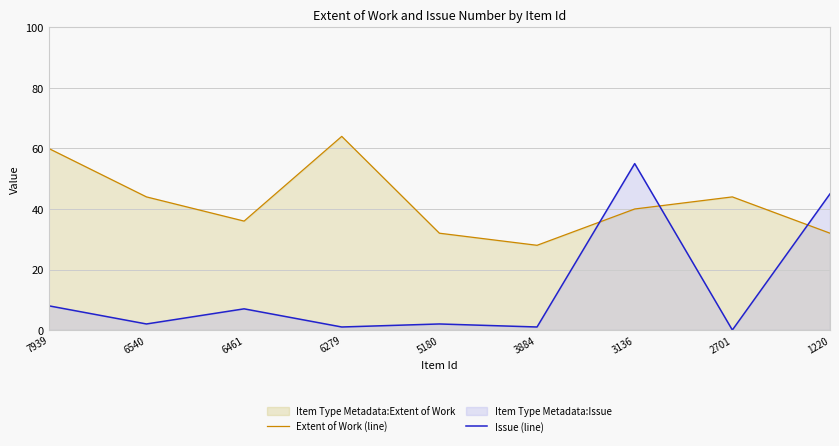

How many lines are shown in the chart?

2